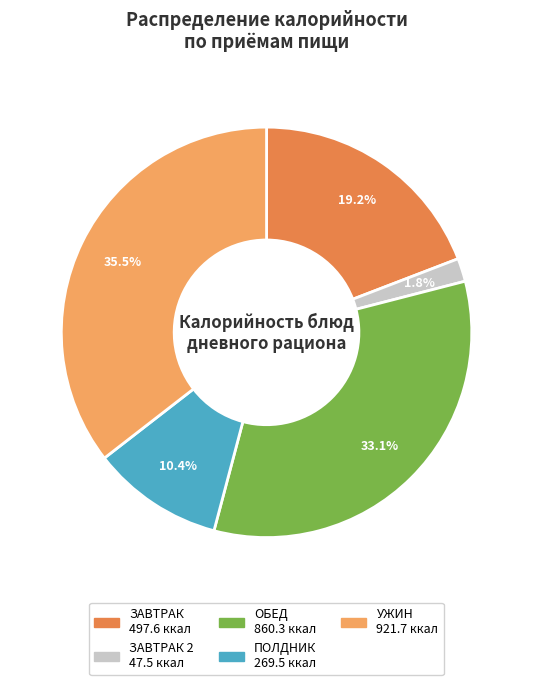

Does any single category account for the majority?

No